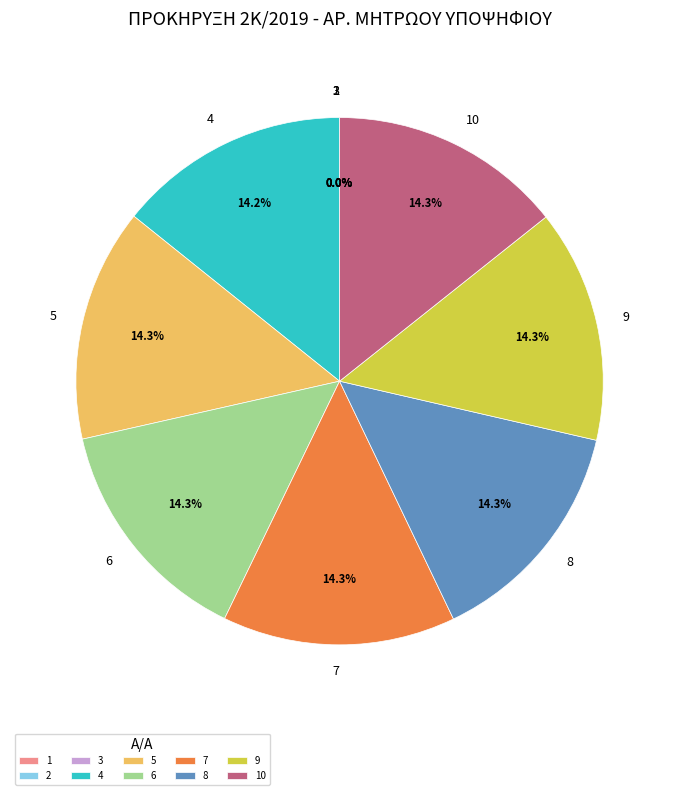

Do 8 and 7 together represent more than half of the pie?

No